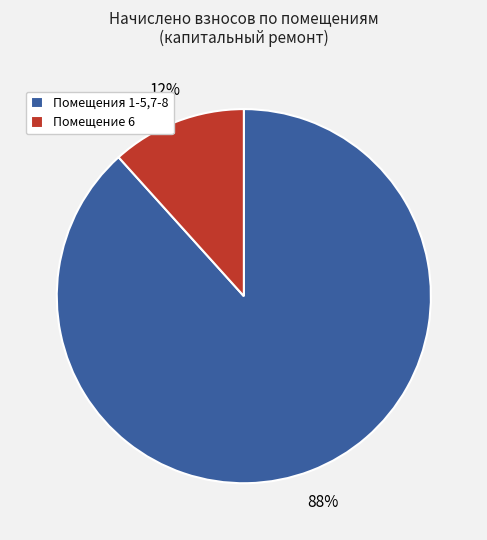

Combined, do Помещения 1-5,7-8 and Помещение 6 account for over 50%?

Yes